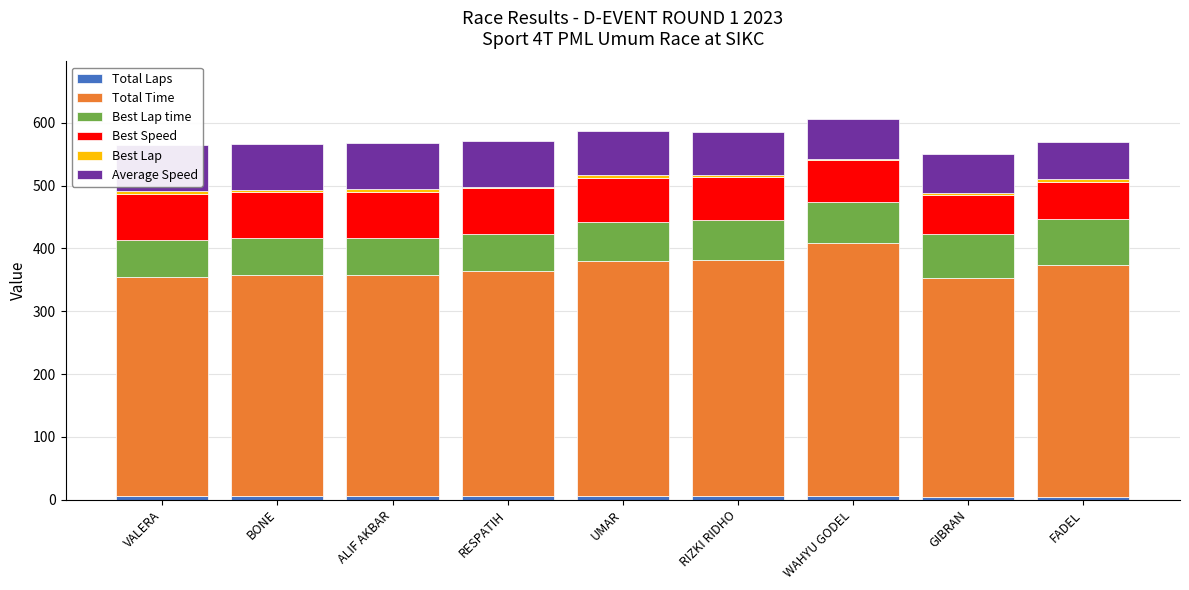

What position from the right is ALIF AKBAR?

7